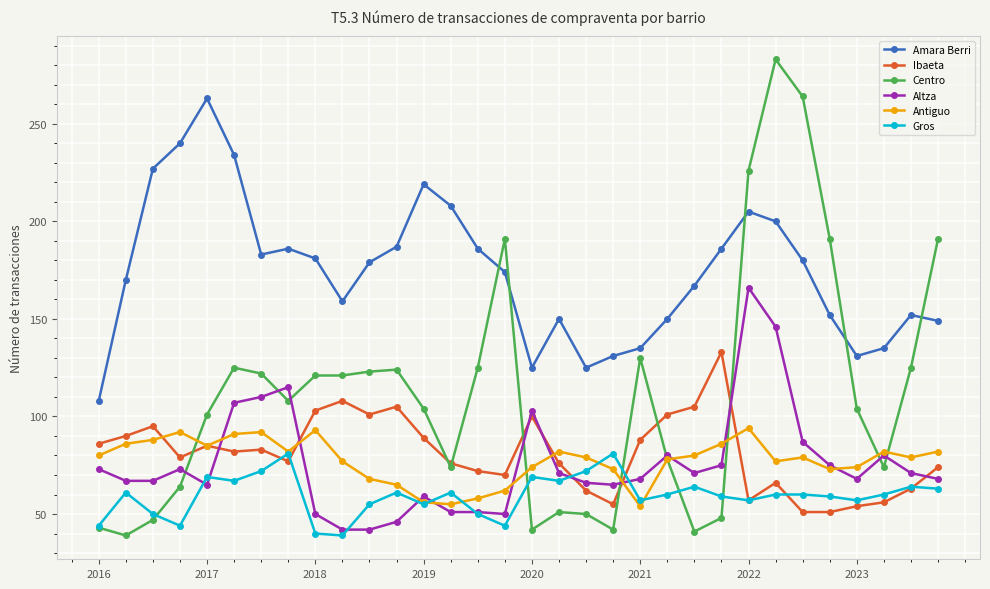

What is the value of the Amara Berri point at the 19th from the left?

125